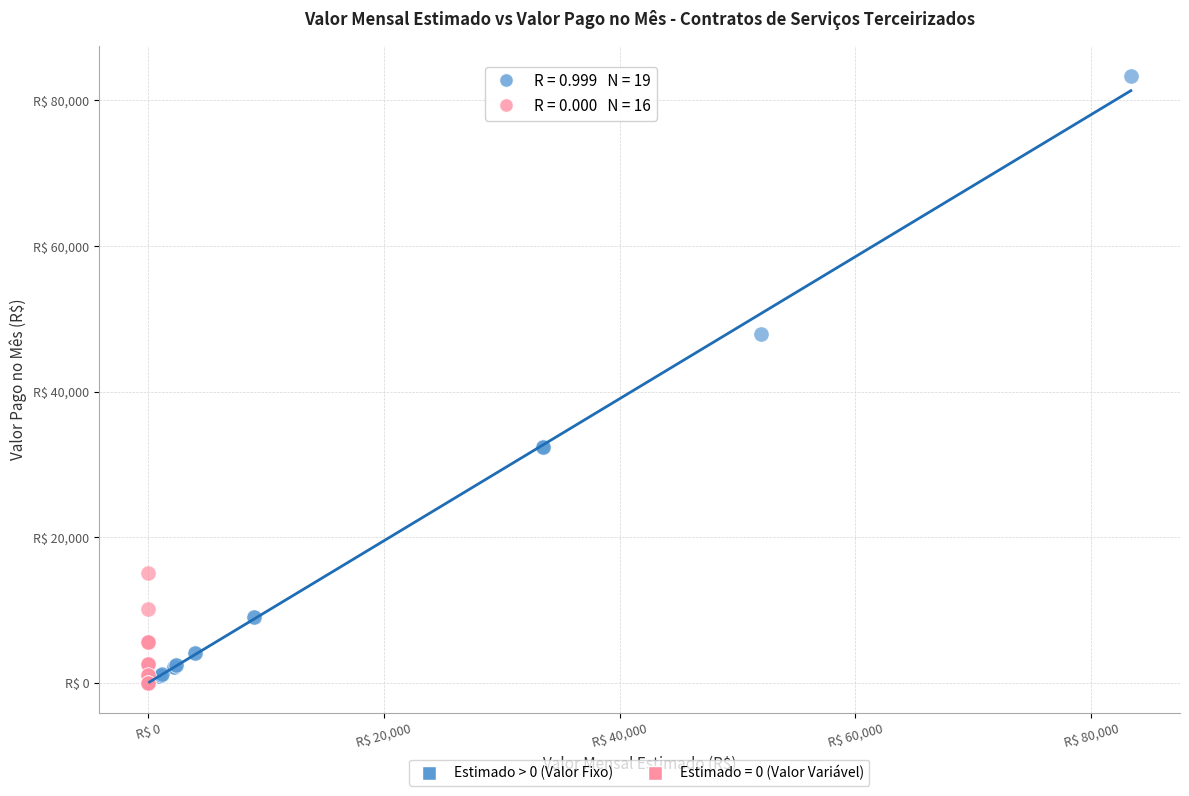

What are all the series names shown in the legend?

Estimado > 0 (Valor Fixo), Estimado = 0 (Valor Variável)